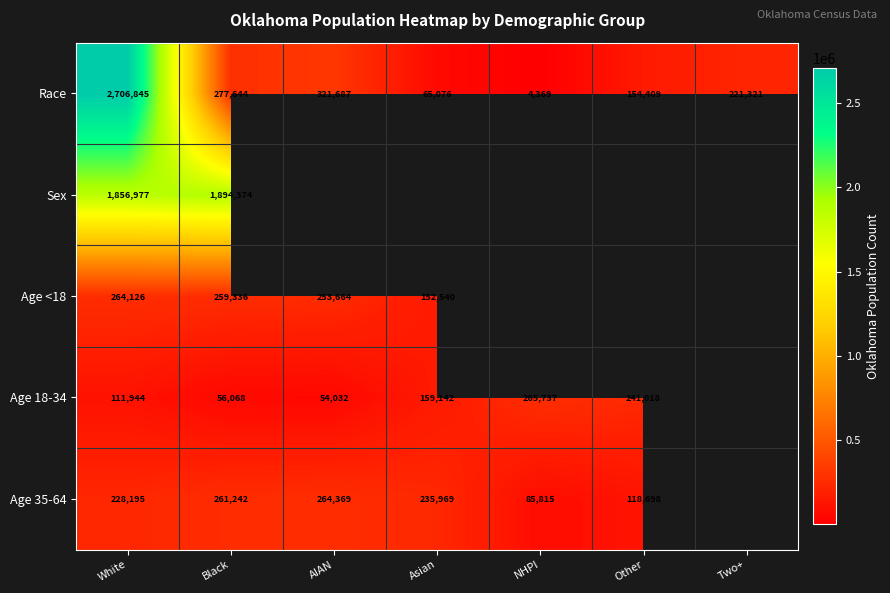

Which has a higher value, Asian or Other?

Other